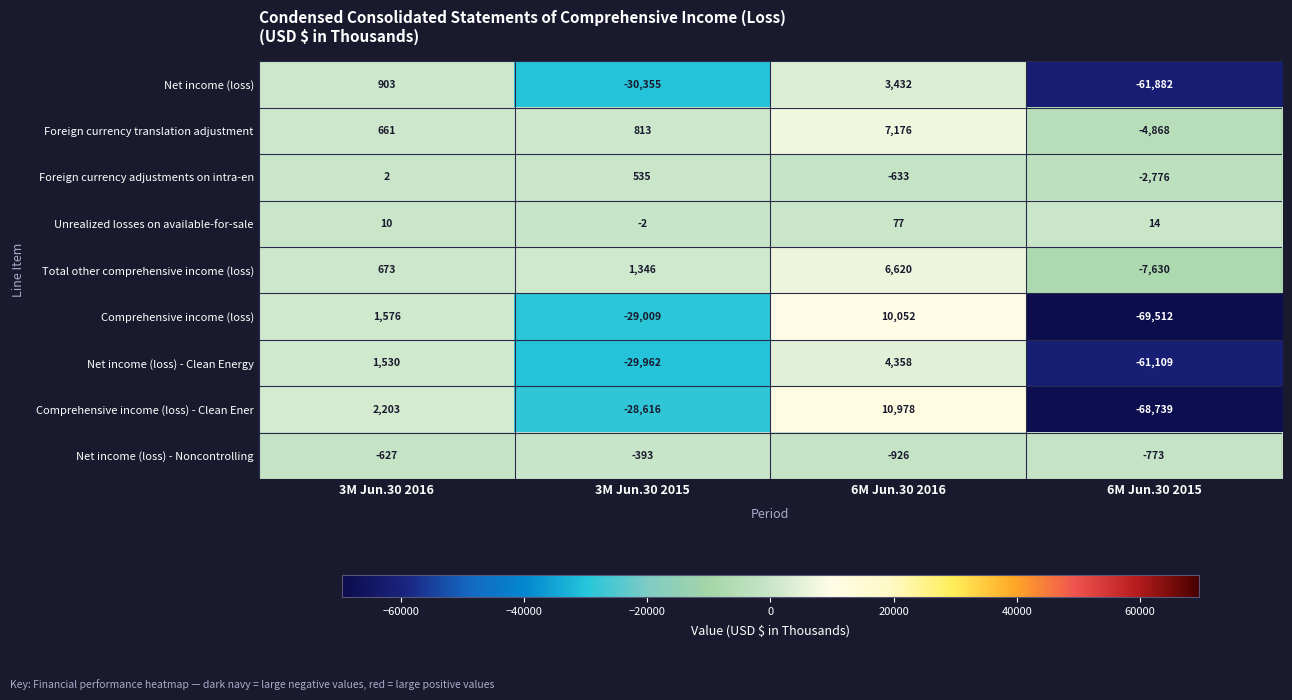

Count the number of categories in the chart.

4